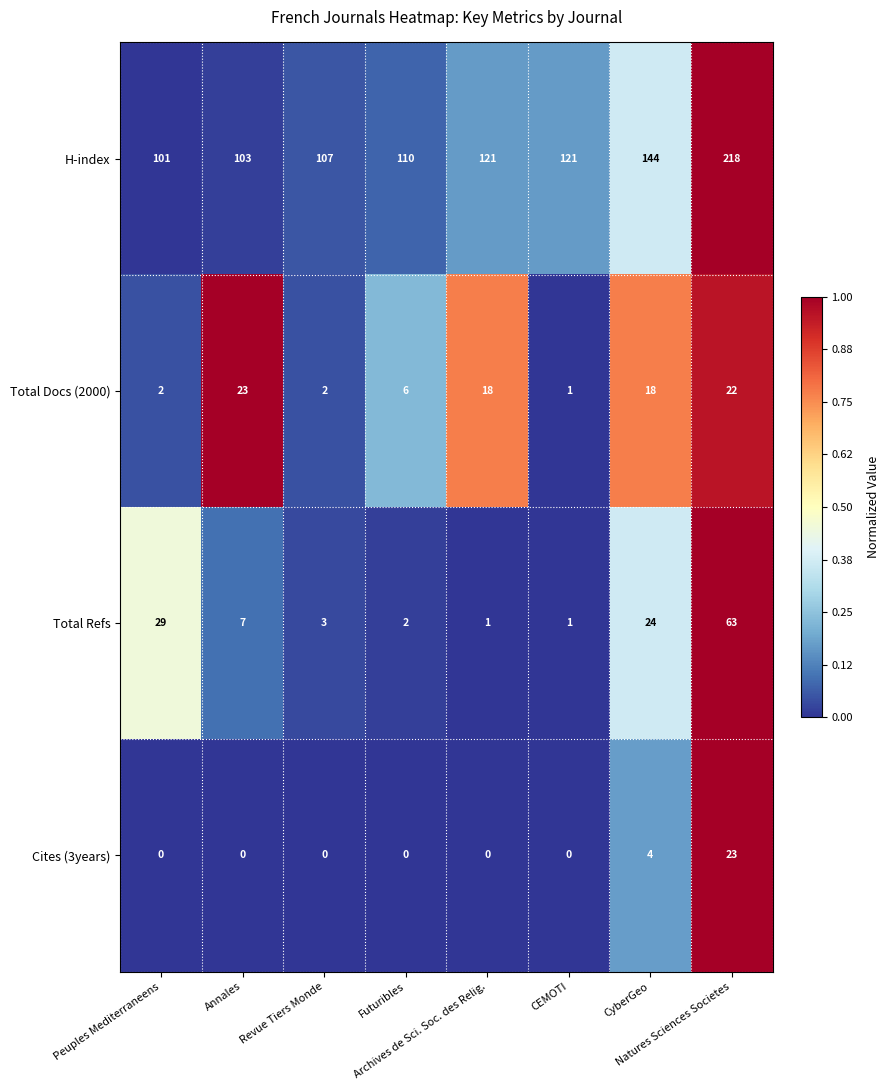

Count the number of categories in the chart.

8